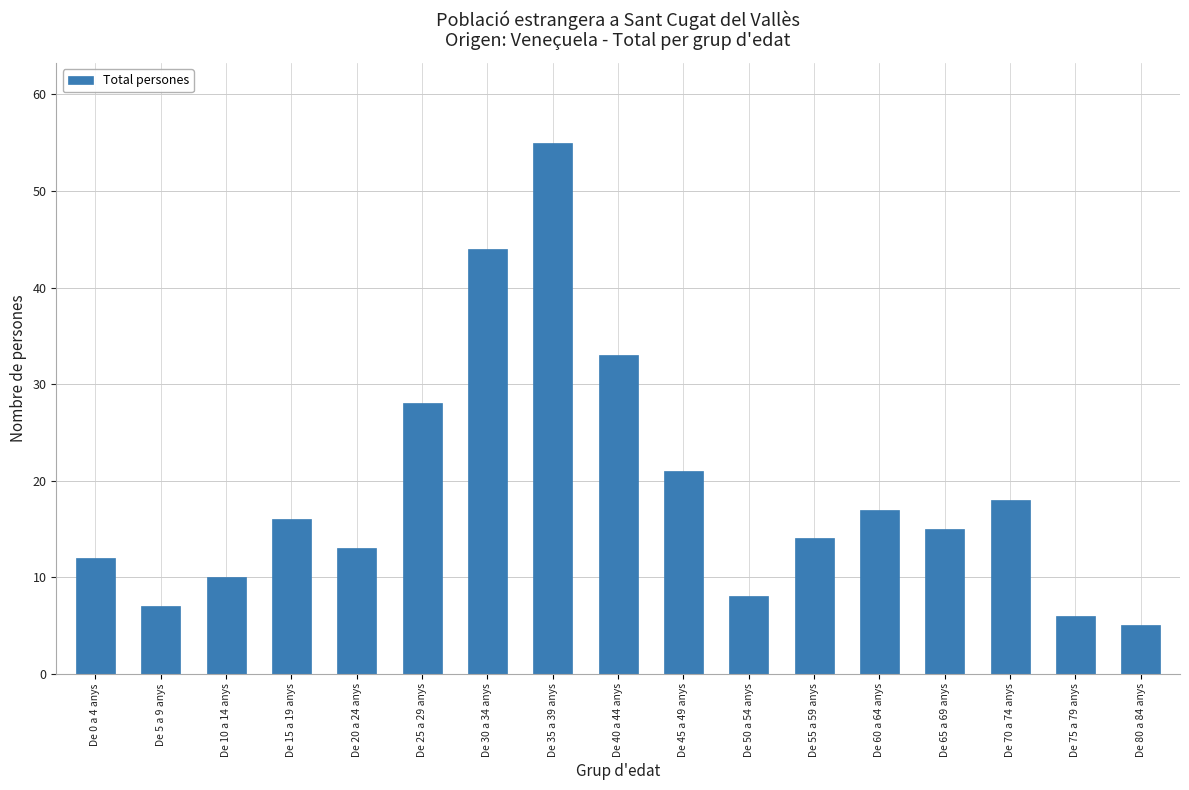

Rank the categories by value from lowest to highest.

De 80 a 84 anys, De 75 a 79 anys, De 5 a 9 anys, De 50 a 54 anys, De 10 a 14 anys, De 0 a 4 anys, De 20 a 24 anys, De 55 a 59 anys, De 65 a 69 anys, De 15 a 19 anys, De 60 a 64 anys, De 70 a 74 anys, De 45 a 49 anys, De 25 a 29 anys, De 40 a 44 anys, De 30 a 34 anys, De 35 a 39 anys